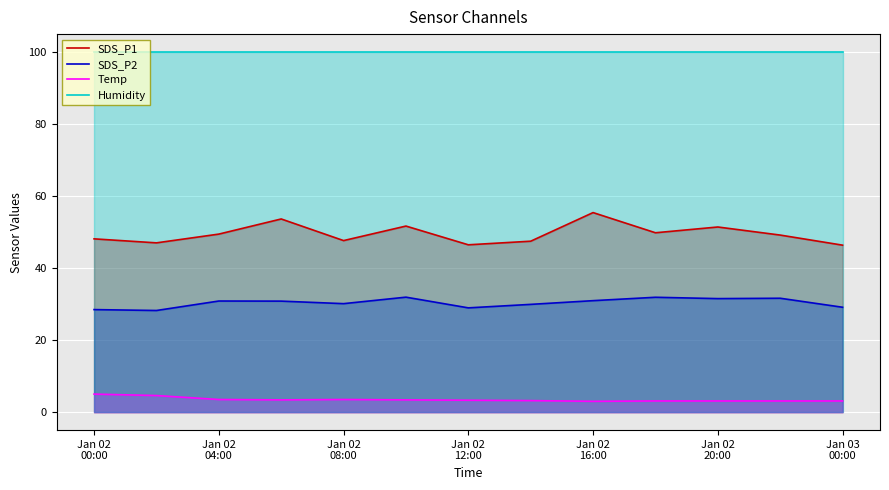

Rank the series by their maximum value, from lowest to highest.

Temp, SDS_P2, SDS_P1, Humidity